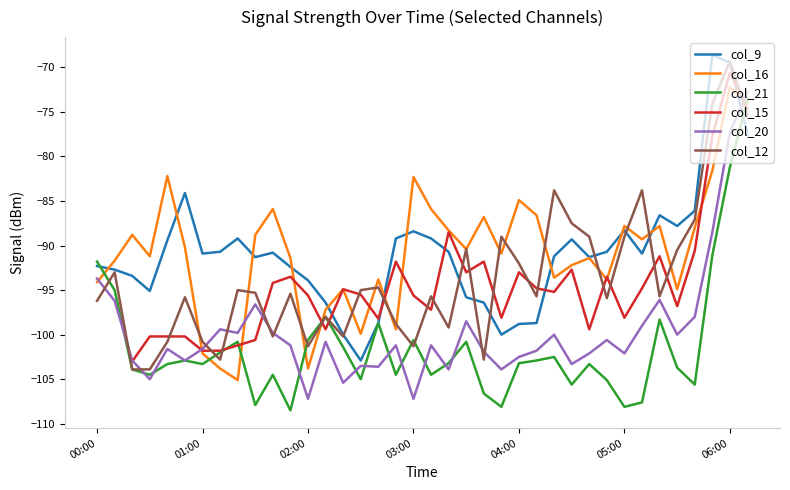

What is the maximum value for col_21?

-73.6